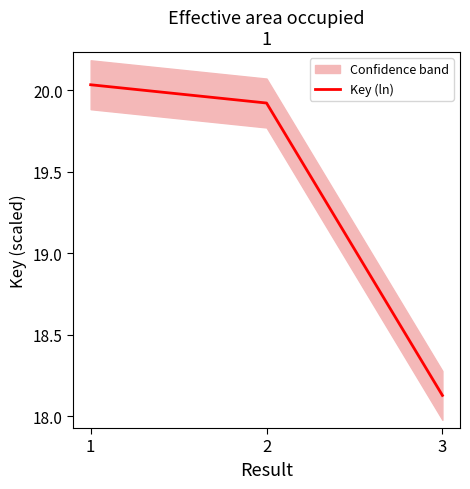

Approximately how many times larger is the value at 1 compared to 3?

1.1